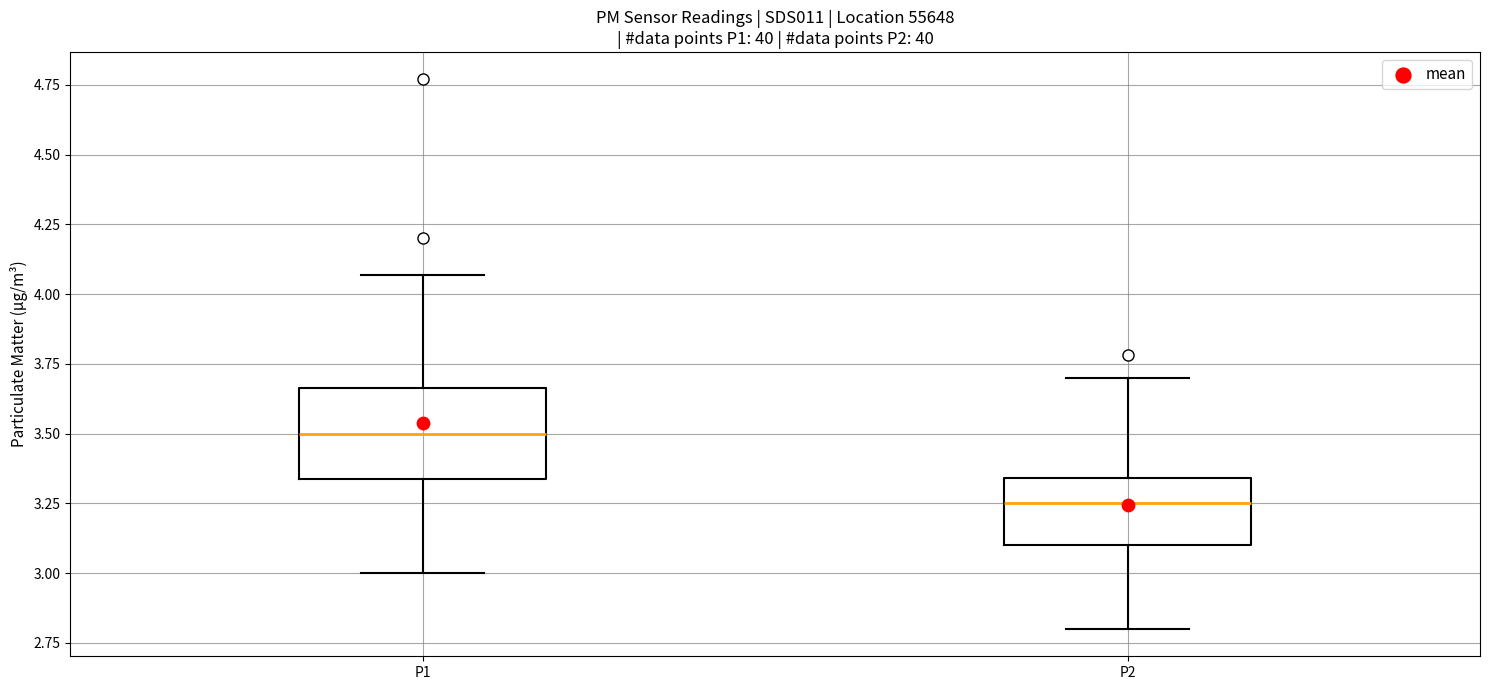

Reading left to right, read every box against the y-axis: the position of its median line, the range the box covers, and the ends of its whiskers. The values are not printed on the chart, so give them approximately, as read against the axis.

P1: median 3.50, box 3.35 to 3.65, whiskers 3.00 to 4.05
P2: median 3.25, box 3.10 to 3.35, whiskers 2.80 to 3.70